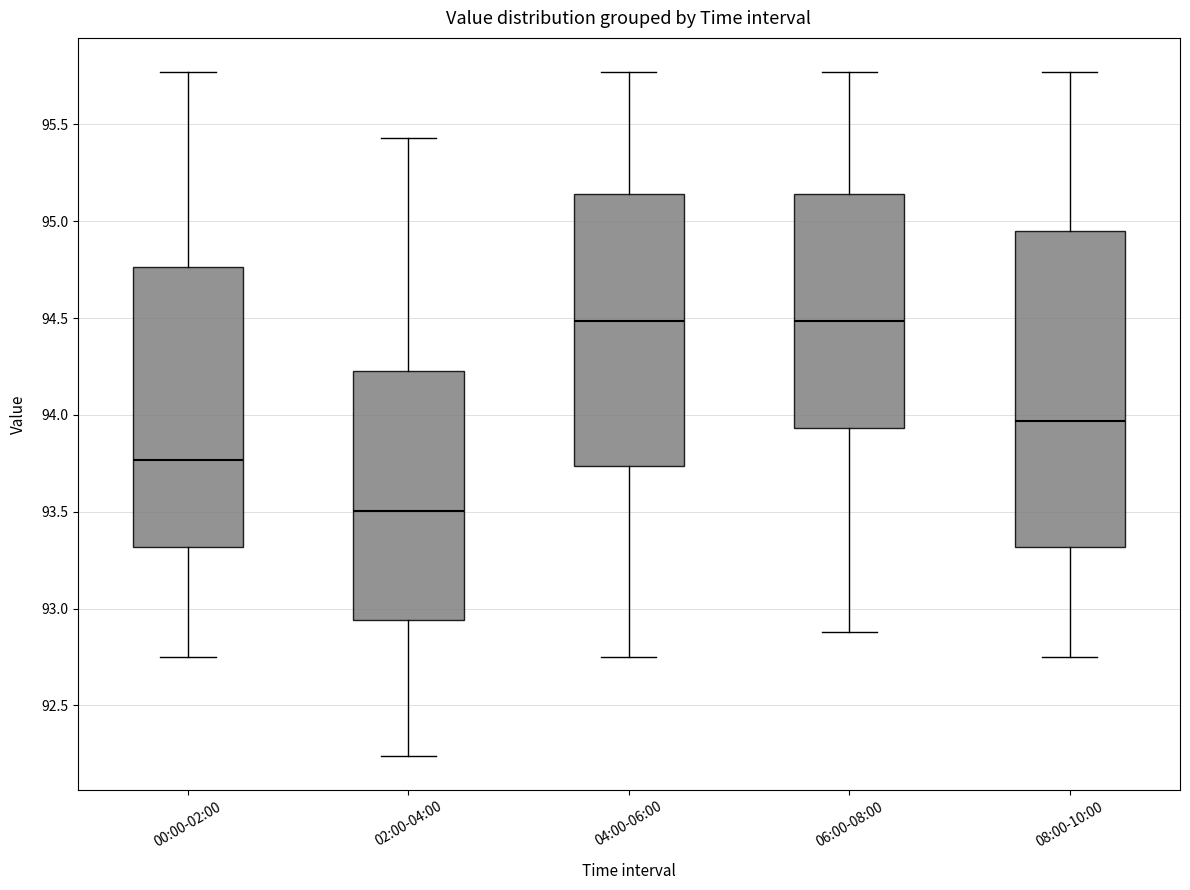

Where is the upper edge of the box for 02:00-04:00 on the y-axis? The values are not printed on the chart, so give them approximately, as read against the axis.

94.25